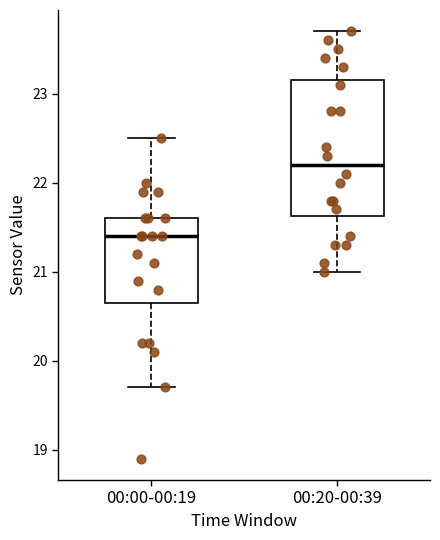

Which box has the lowest median line?

00:00-00:19